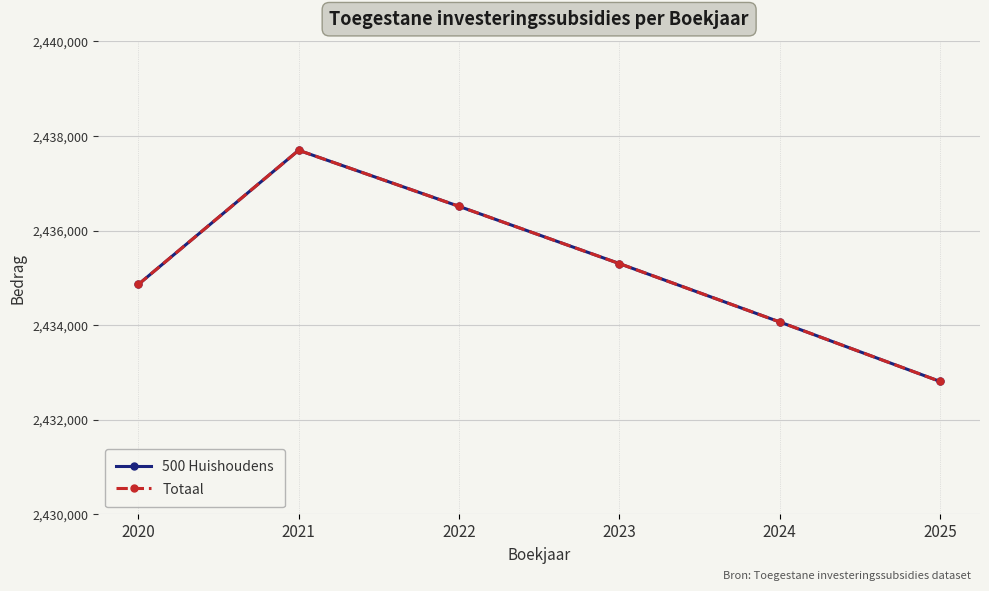

Does the chart have visible grid lines?

Yes